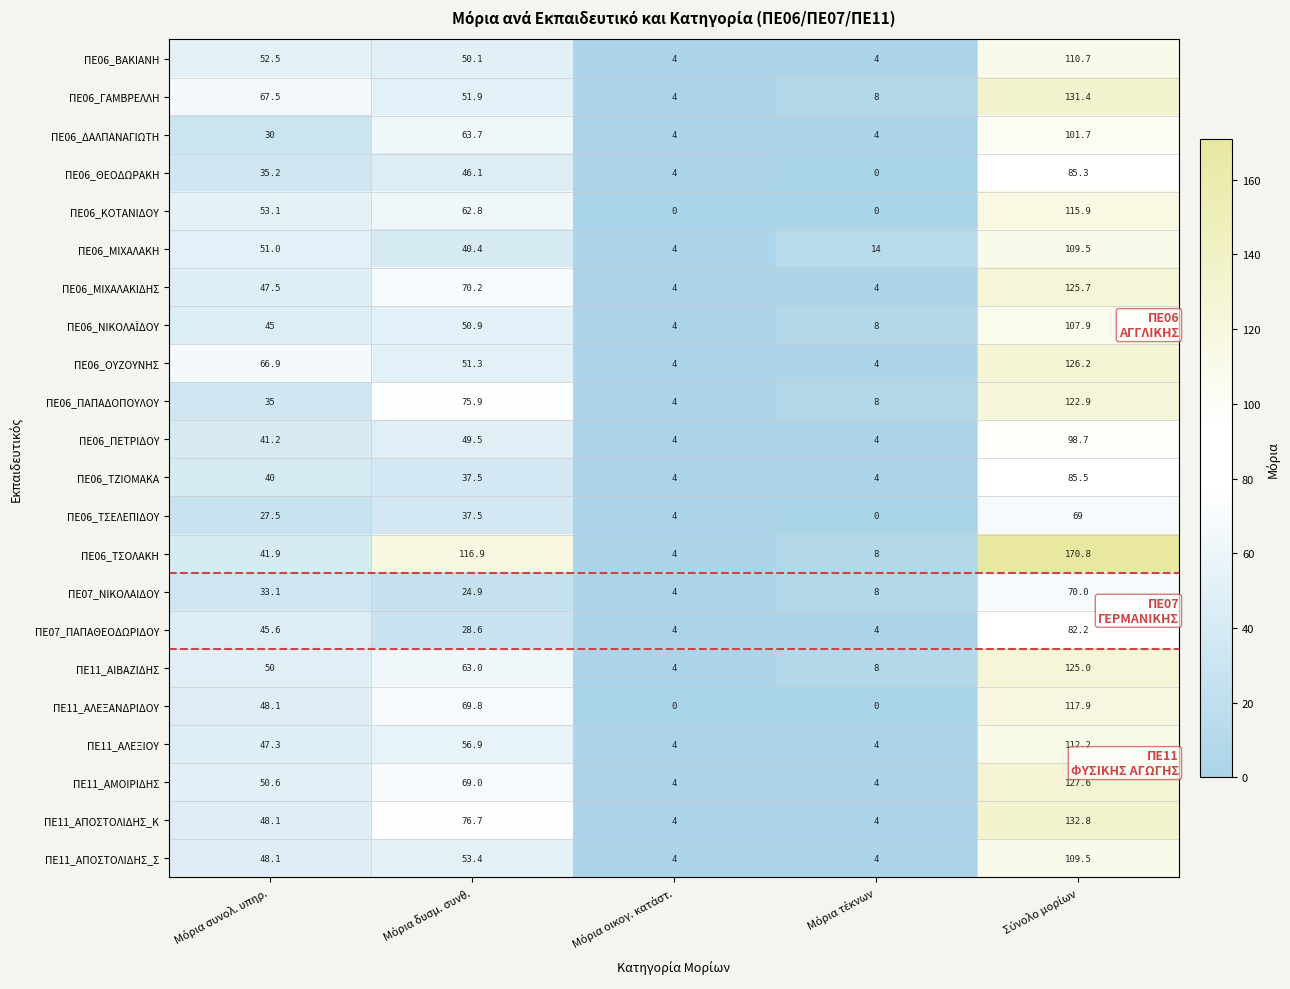

How many distinct data groups are displayed?

22